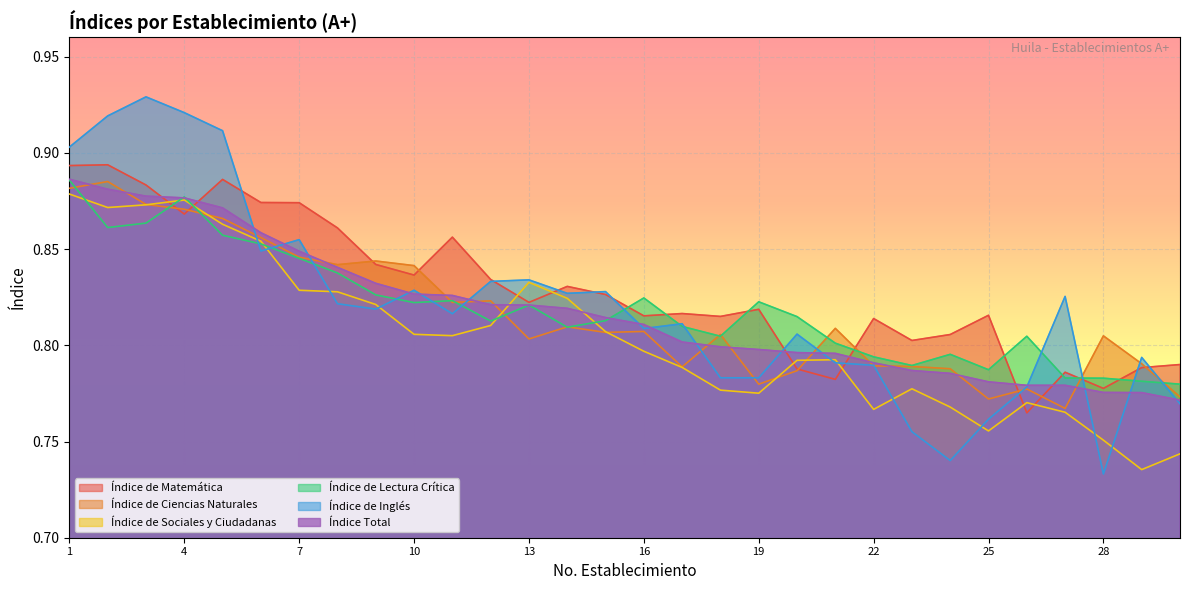

Where is the first local minimum for Índice de Ciencias Naturales?

8